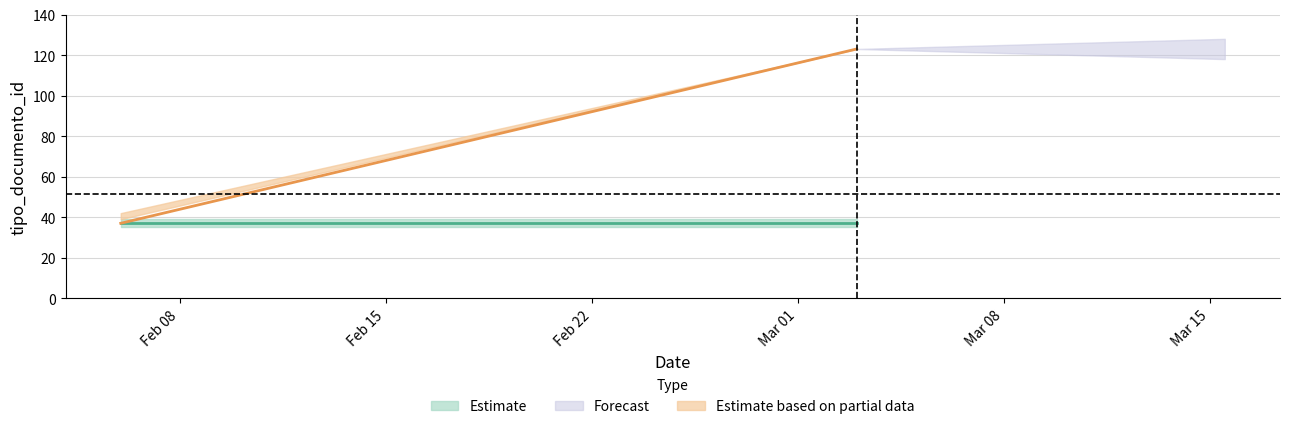

What is the average value of the tipo_documento_id_lower series?

51.3